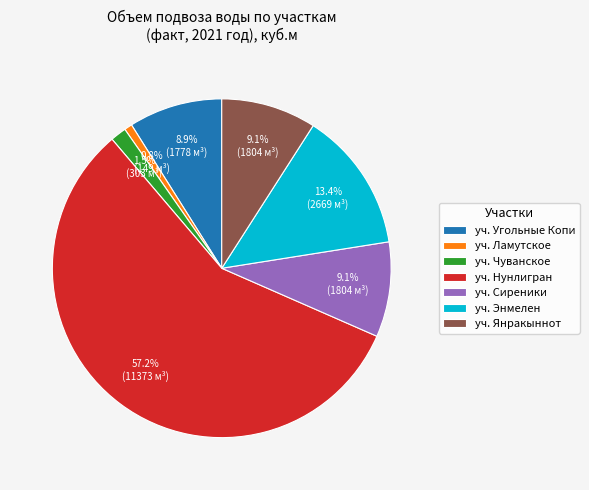

Between уч. Чуванское and уч. Энмелен, which is larger?

уч. Энмелен